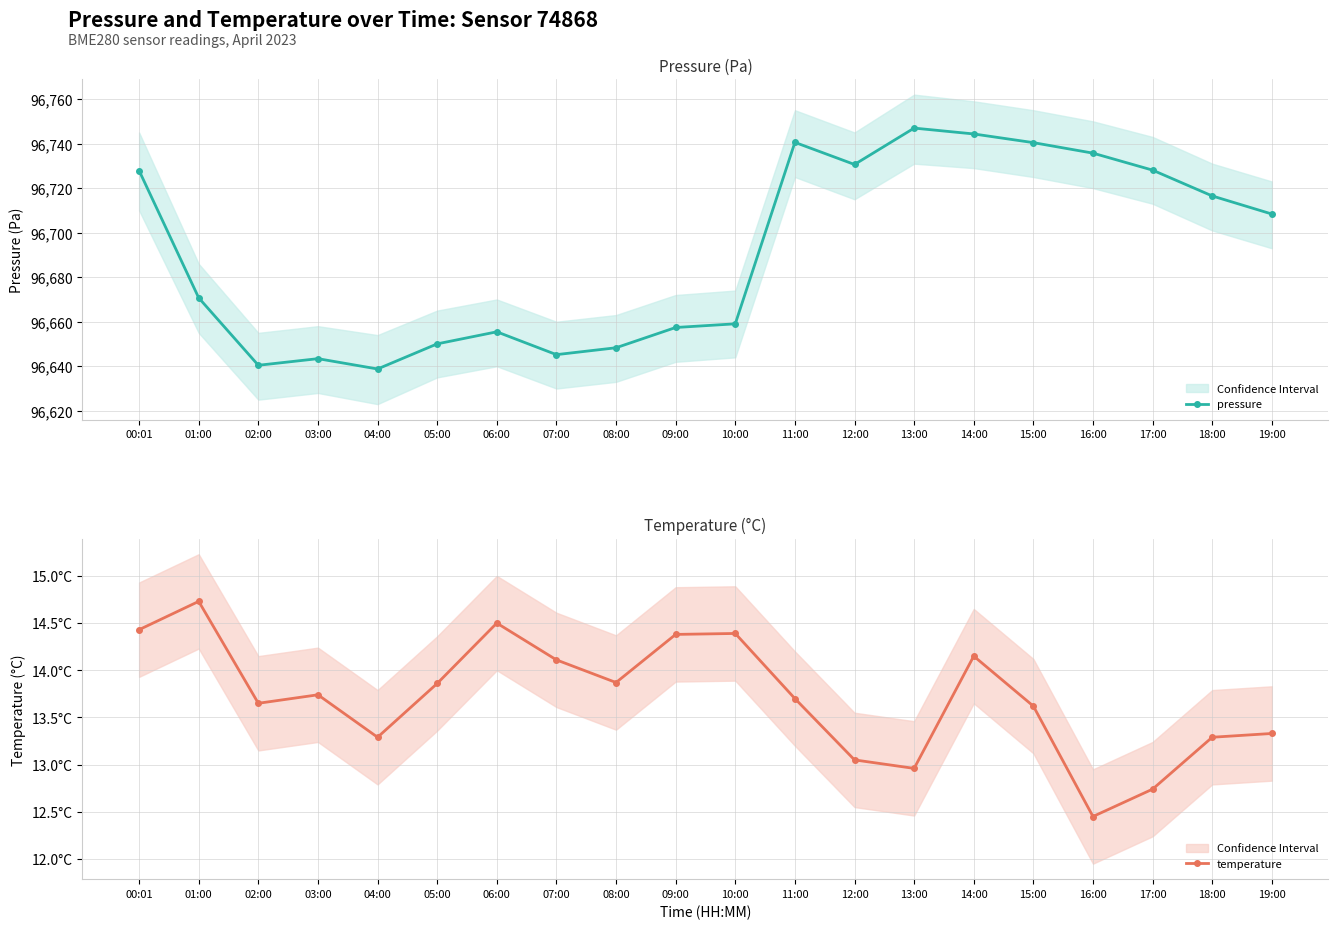

Which category has the lowest value in the temperature series?

16:00